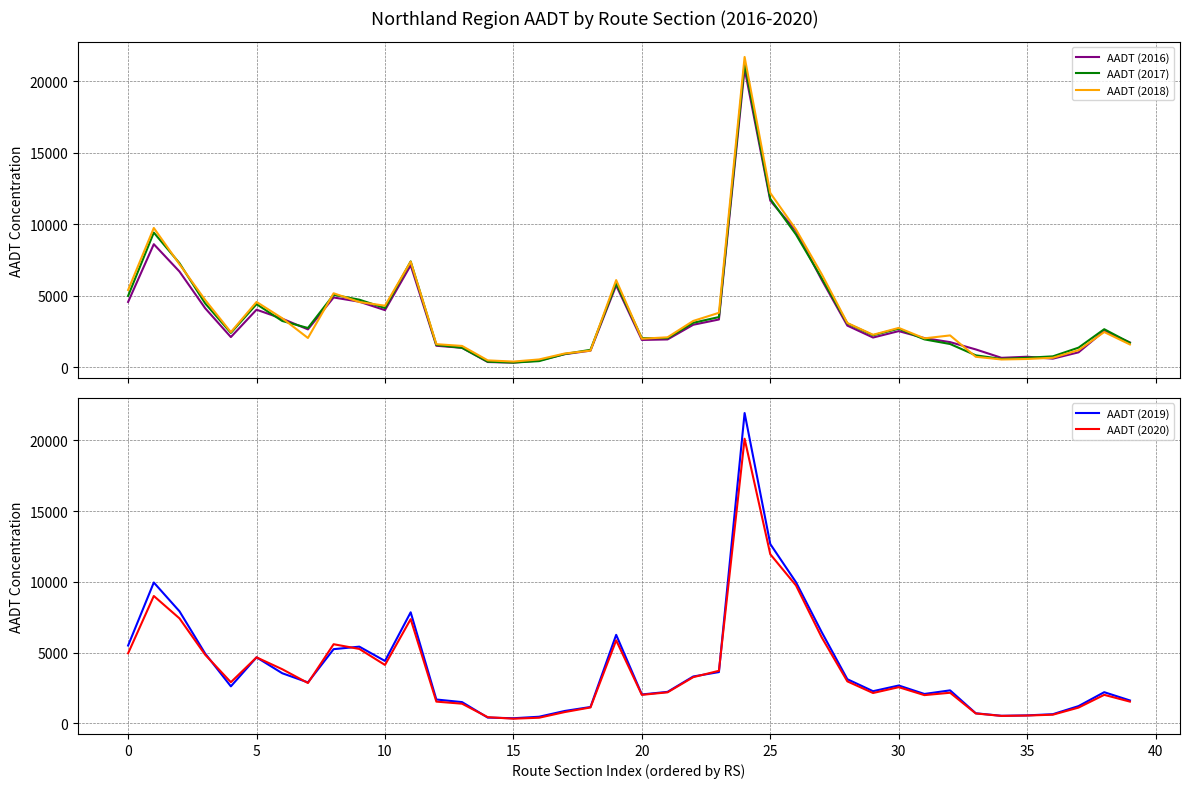

What is the difference between the maximum and second lowest values in the AADT (2020) series?

19696